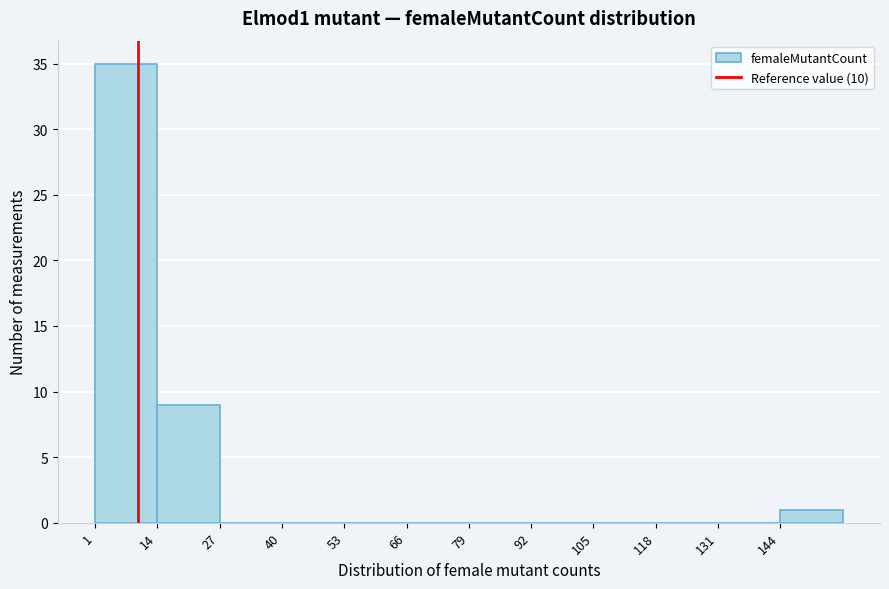

Reading left to right, list every bar in this chart as the range it spans on the x-axis followed by its height. Neither the bar edges nor the heights are printed on the chart, so give them approximately, as read against the axes.

1 to 14: 35
14 to 27: 9
27 to 40: 0
40 to 53: 0
53 to 66: 0
66 to 79: 0
79 to 92: 0
92 to 105: 0
105 to 118: 0
118 to 131: 0
131 to 144: 0
144 to 157: 1